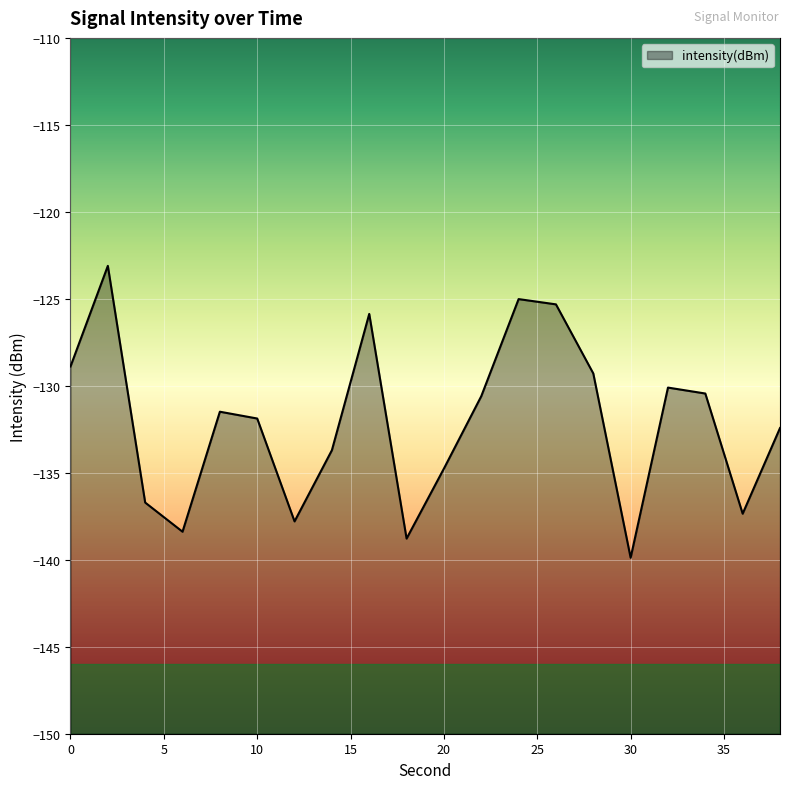

Read the value at 12.

-137.8